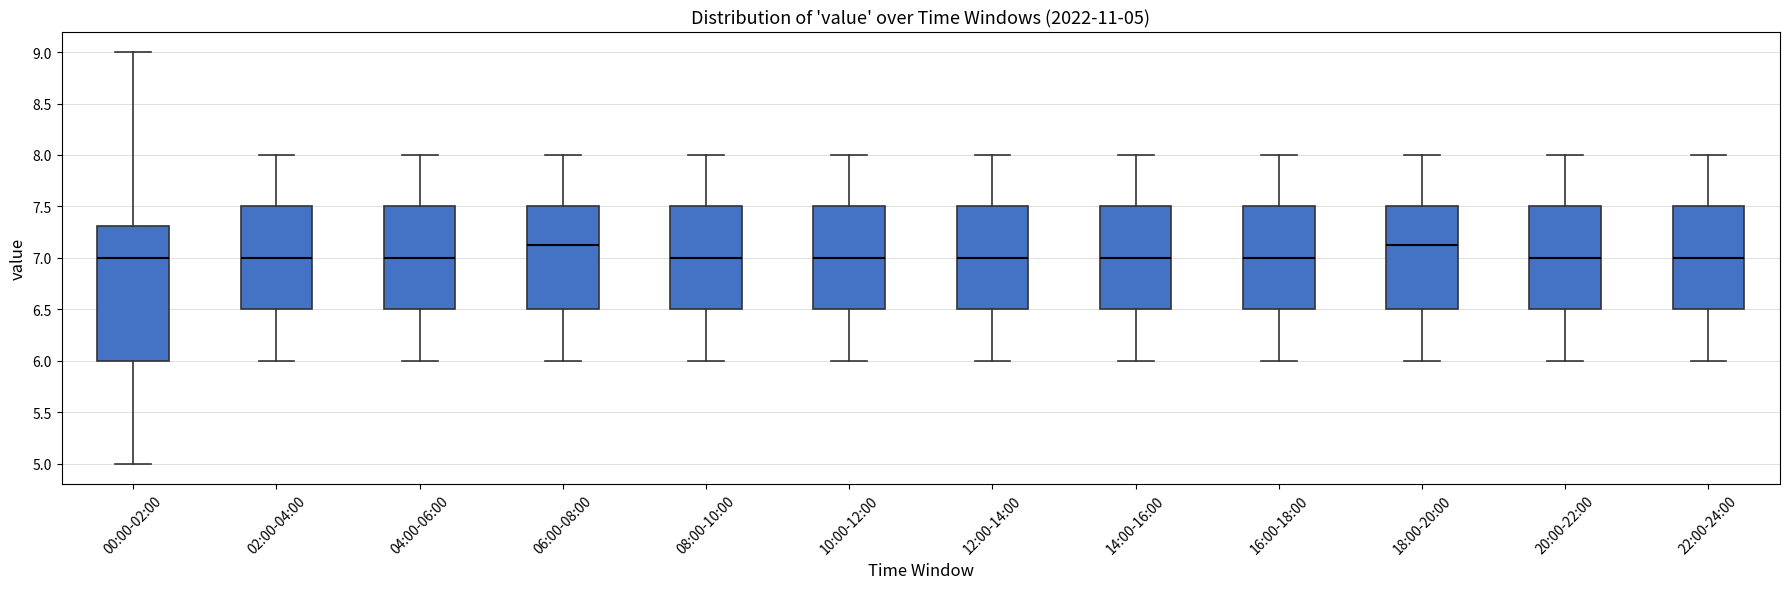

Which box is the tallest, from its lower edge to its upper edge?

00:00-02:00